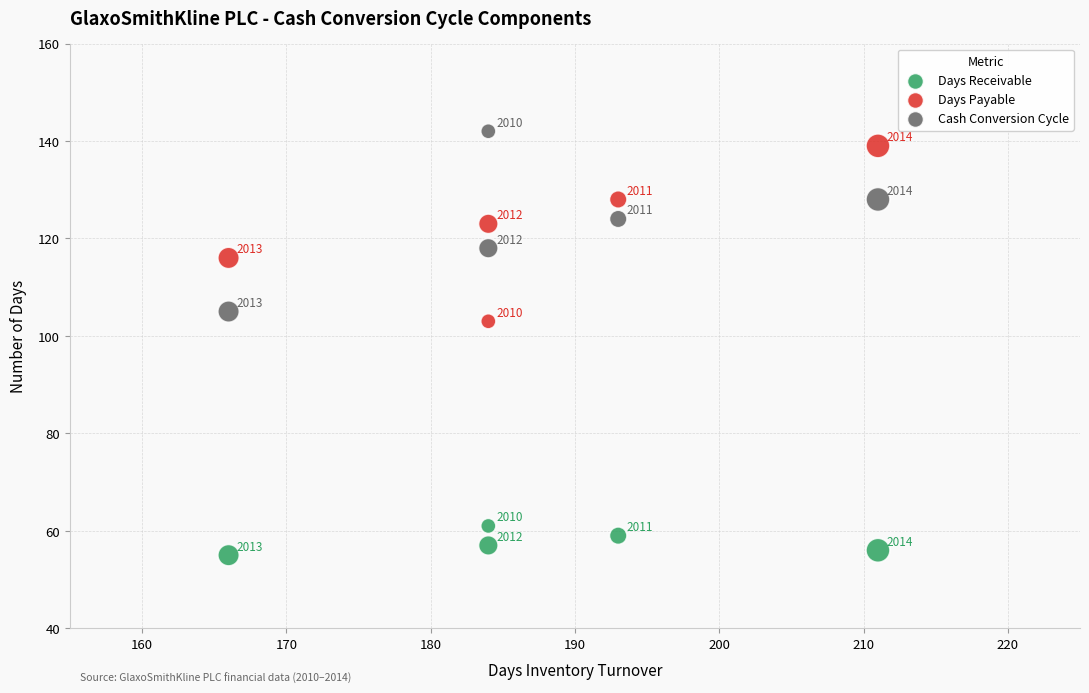

What are all the series names shown in the legend?

Days Receivable, Days Payable, Cash Conversion Cycle